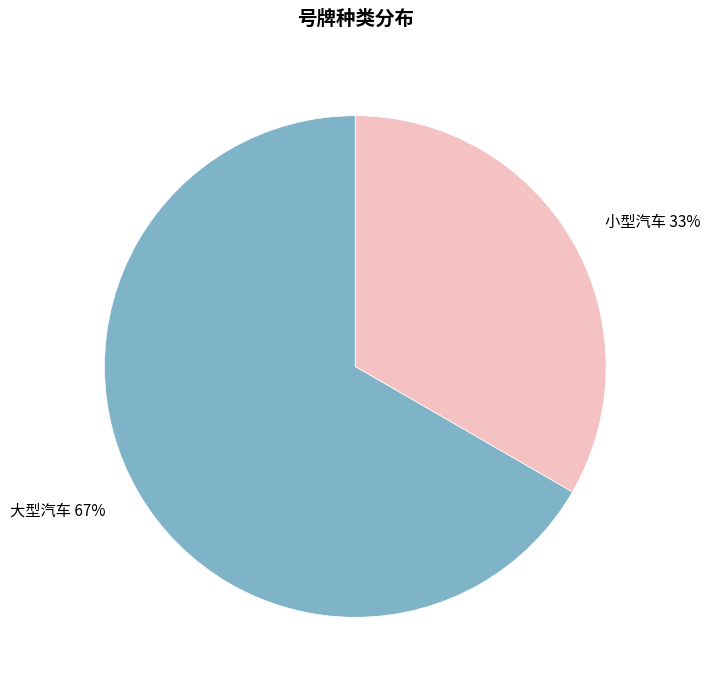

To the nearest percent, what percentage of the pie is 小型汽车?

33%